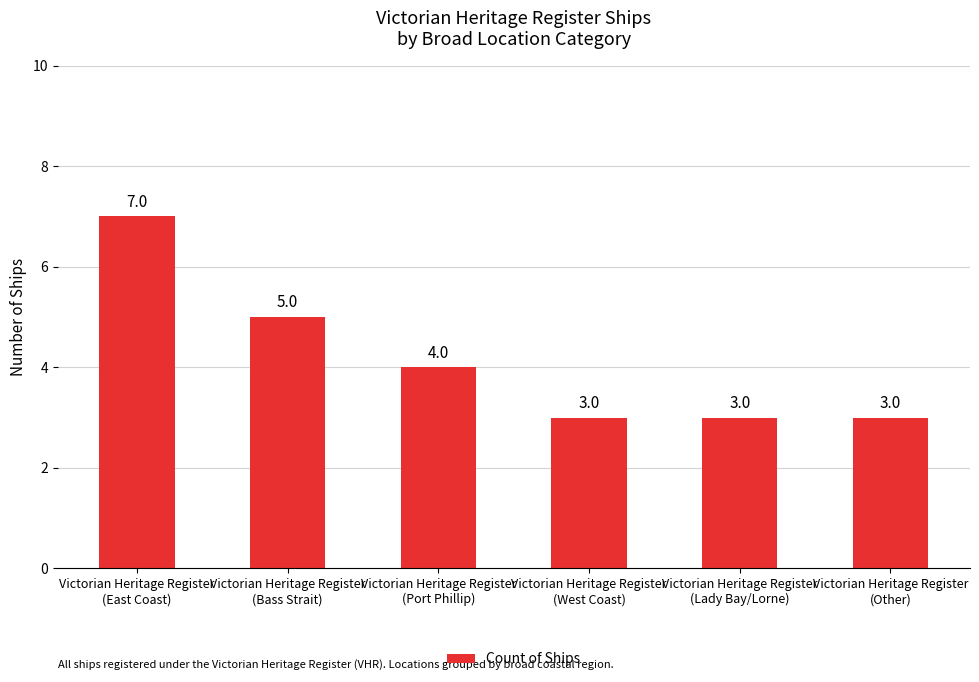

What is the greatest value displayed?

7